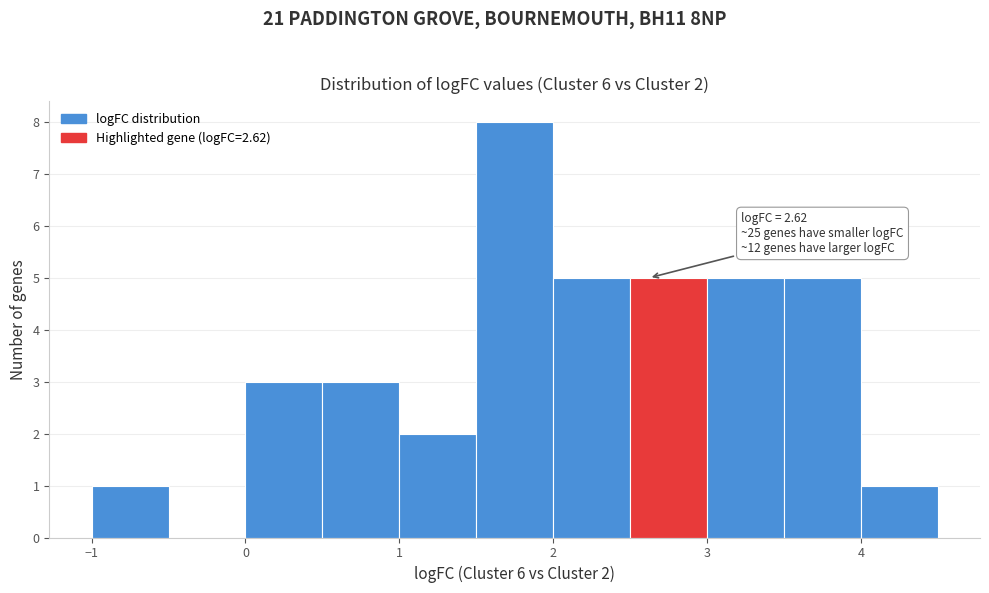

Over which range of the x-axis is the bar tallest?

1.5 to 2.0